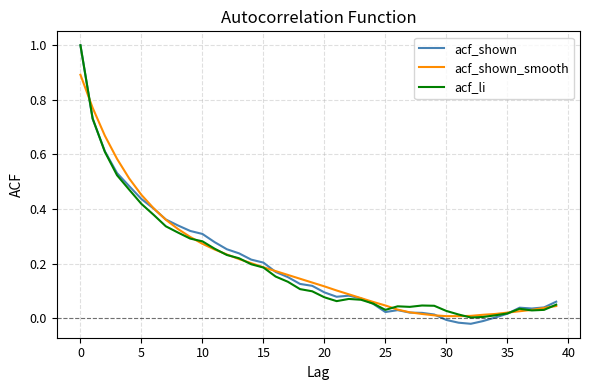

What is the highest value of the acf_shown series?

1.0